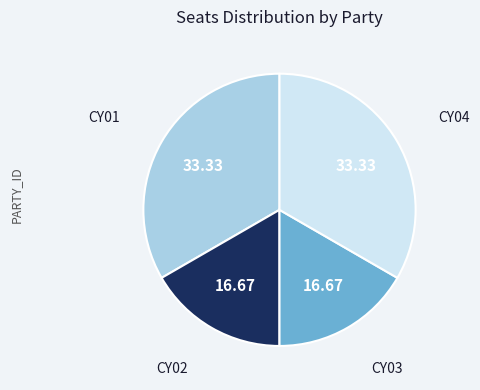

Approximately how many times larger is the value at CY02 compared to CY01?

0.5